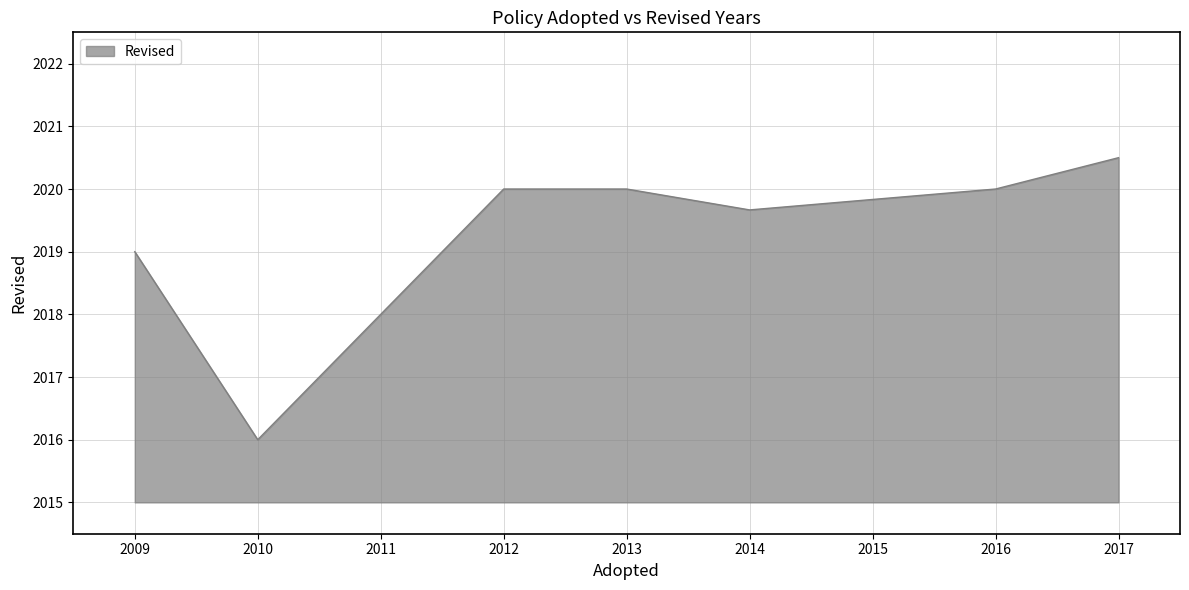

Approximately how many times larger is the value at 2013 compared to 2012?

1.0